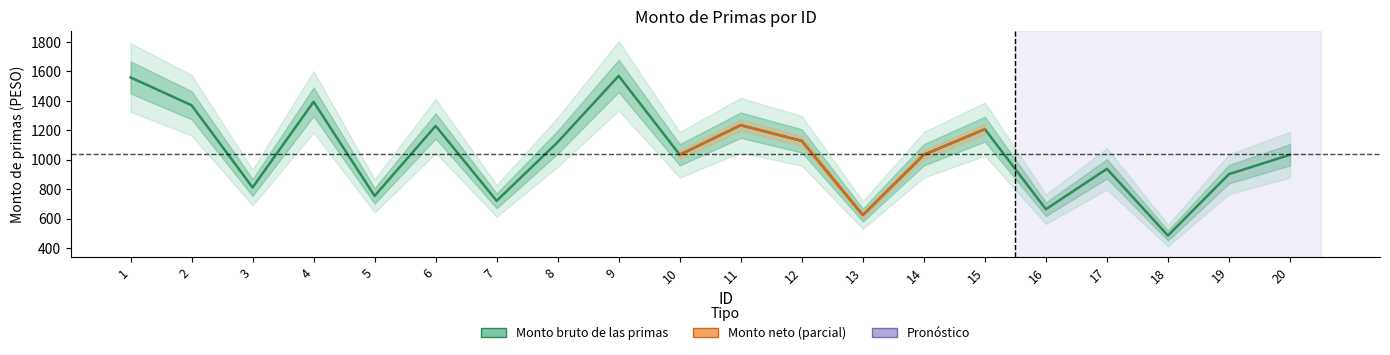

True or false: the data shows 640.3 at 18.

False